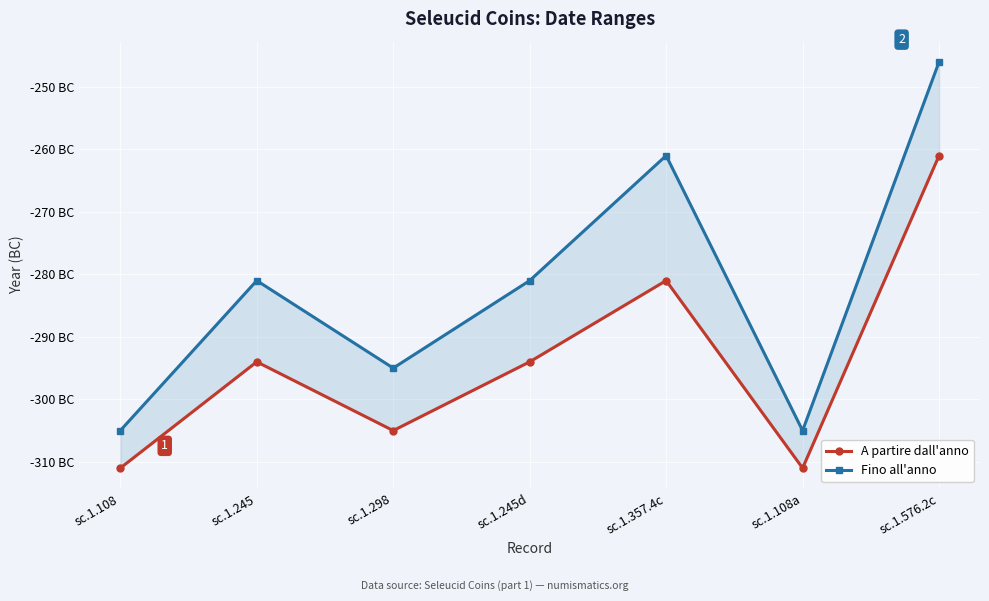

What is the difference between the maximum and minimum values in the A partire dall'anno series?

50